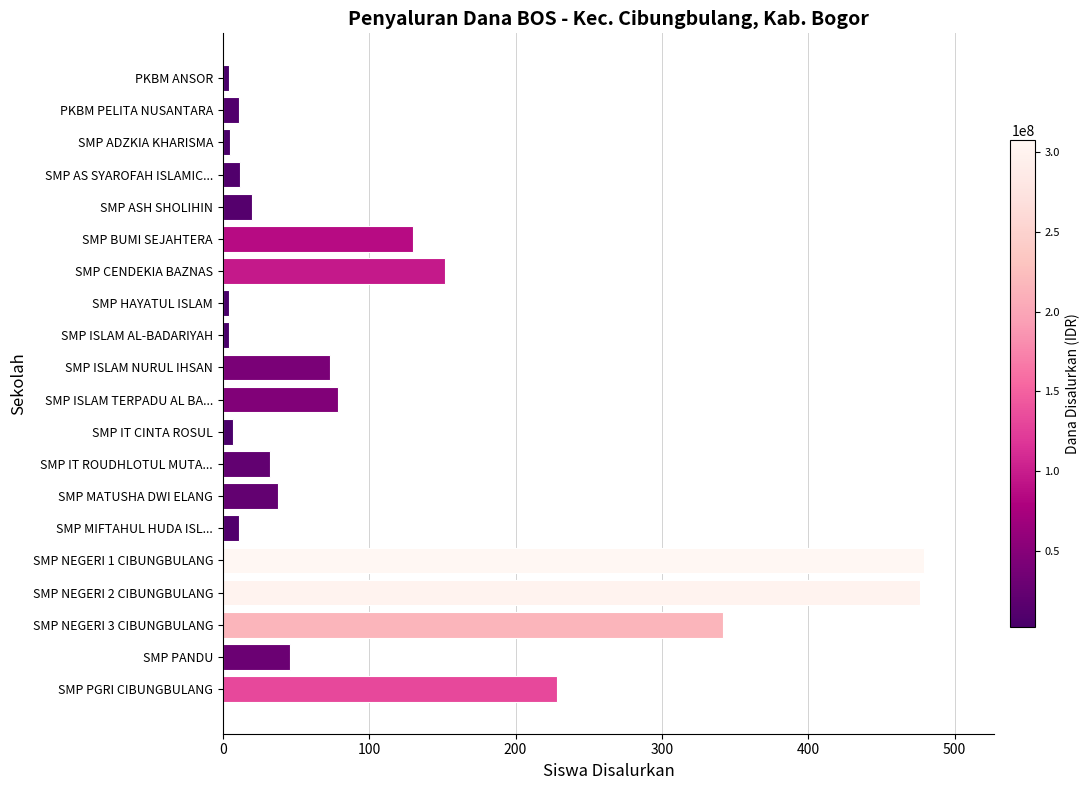

What is the ratio of the value at SMP ISLAM TERPADU AL BA... to the value at SMP ISLAM NURUL IHSAN?

1.1